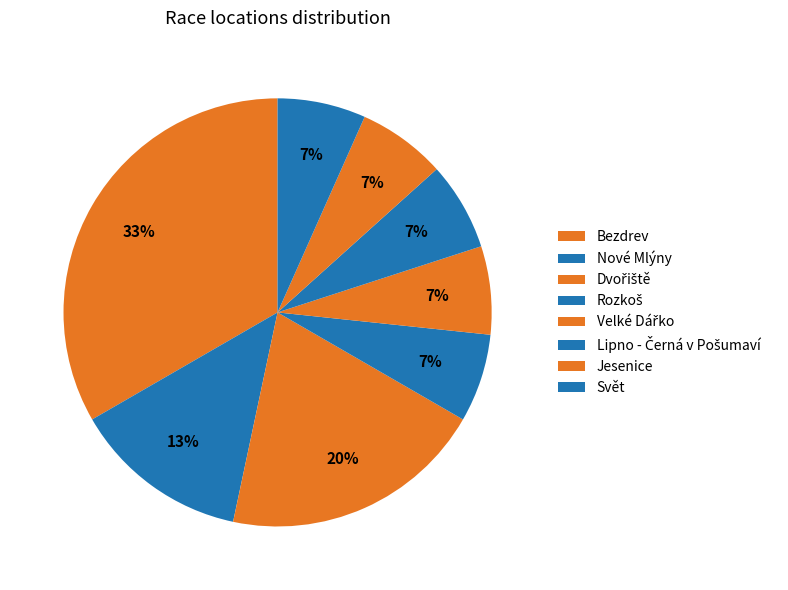

To the nearest percent, what portion does Svět represent?

7%